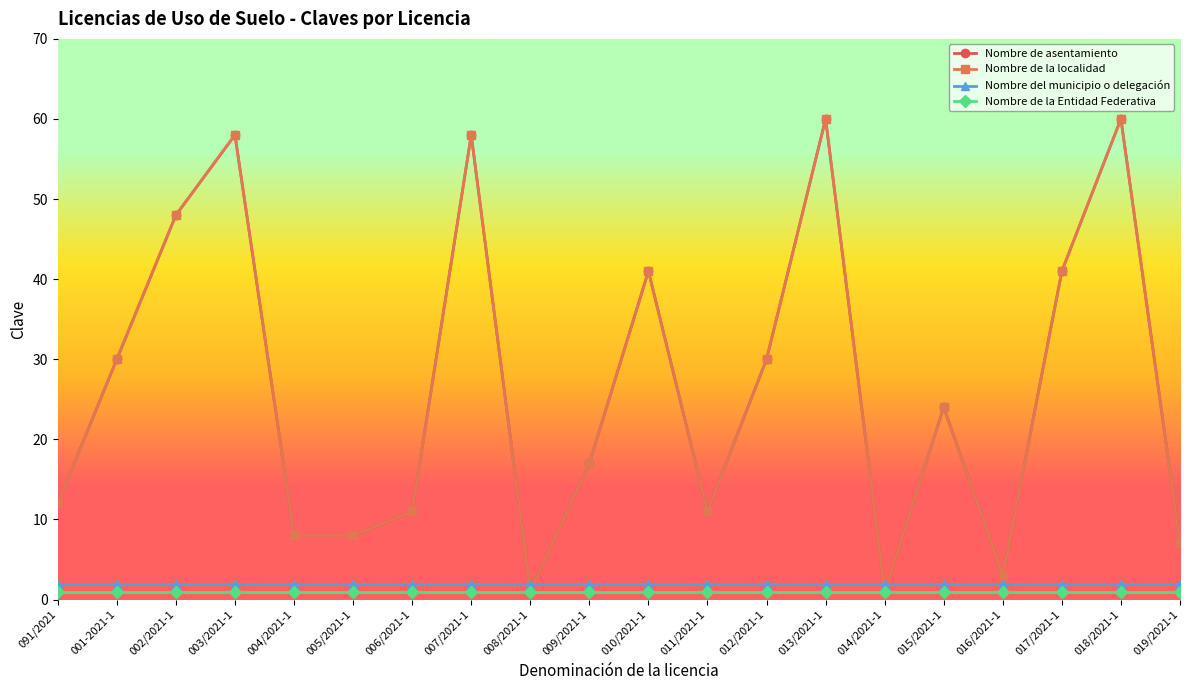

Is it true that Nombre de la localidad equals 3 at 016/2021-1?

True